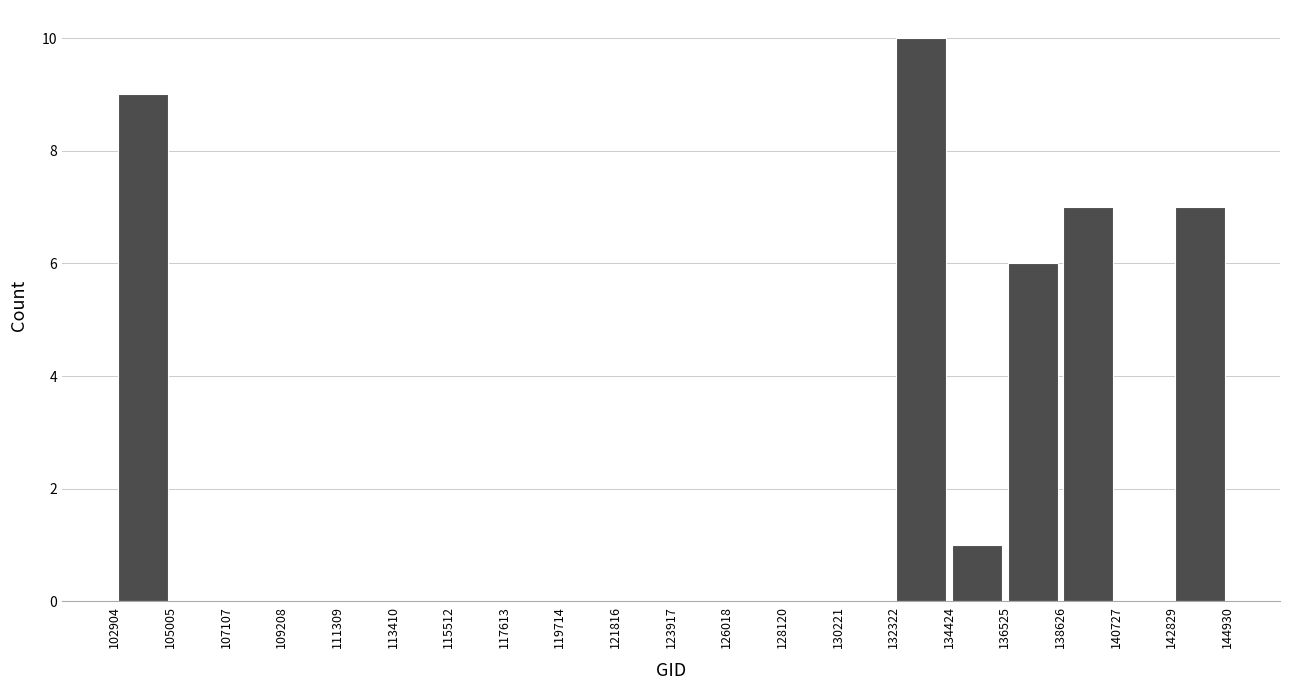

Over which range of the x-axis is the bar tallest?

132322 to 134424